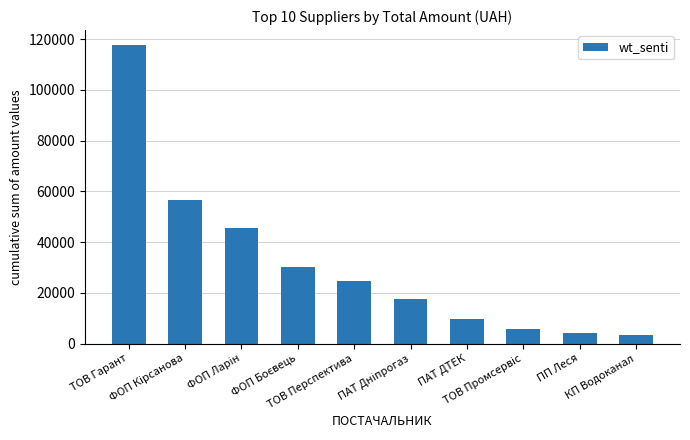

What is the difference between the values at ПАТ ДТЕК and ПП Леся?

5420.4